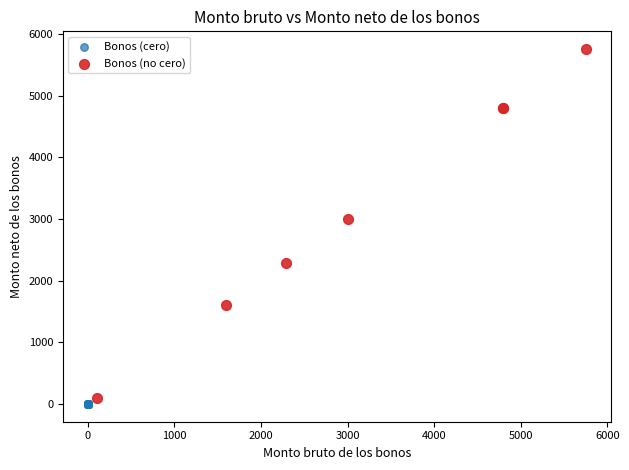

Which series contains the highest Y value?

Bonos (no cero)